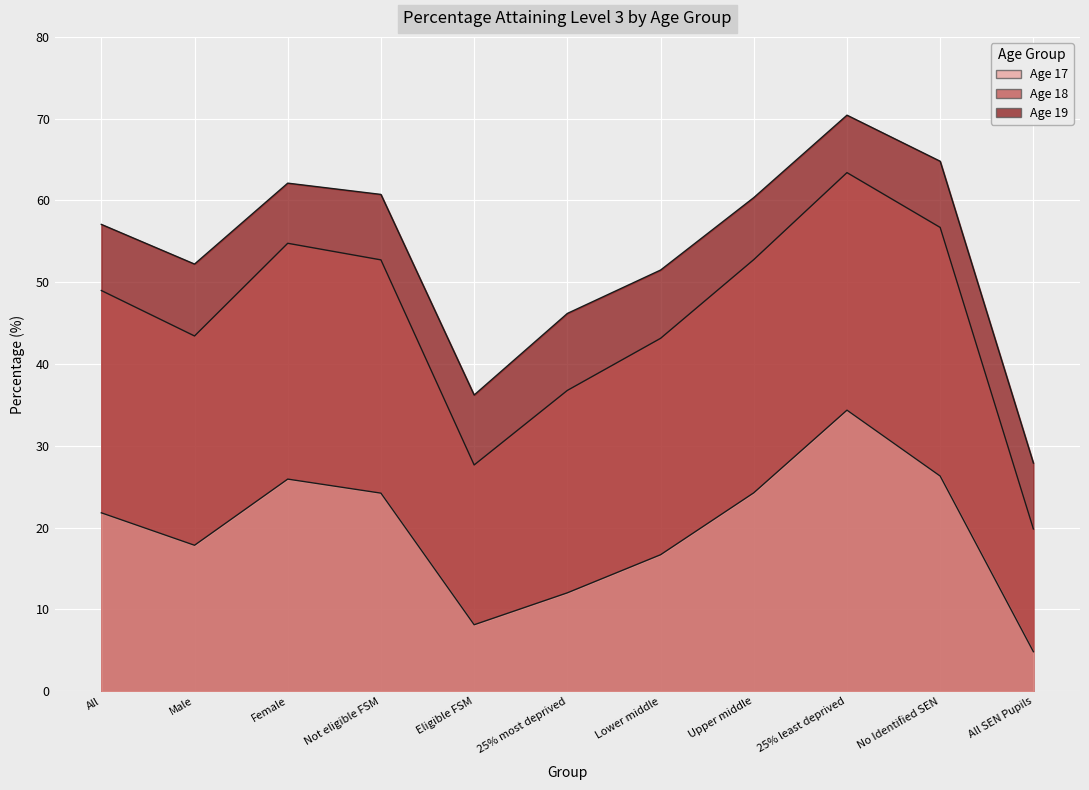

True or false: Age 19 and Age 18 intersect in this chart.

False